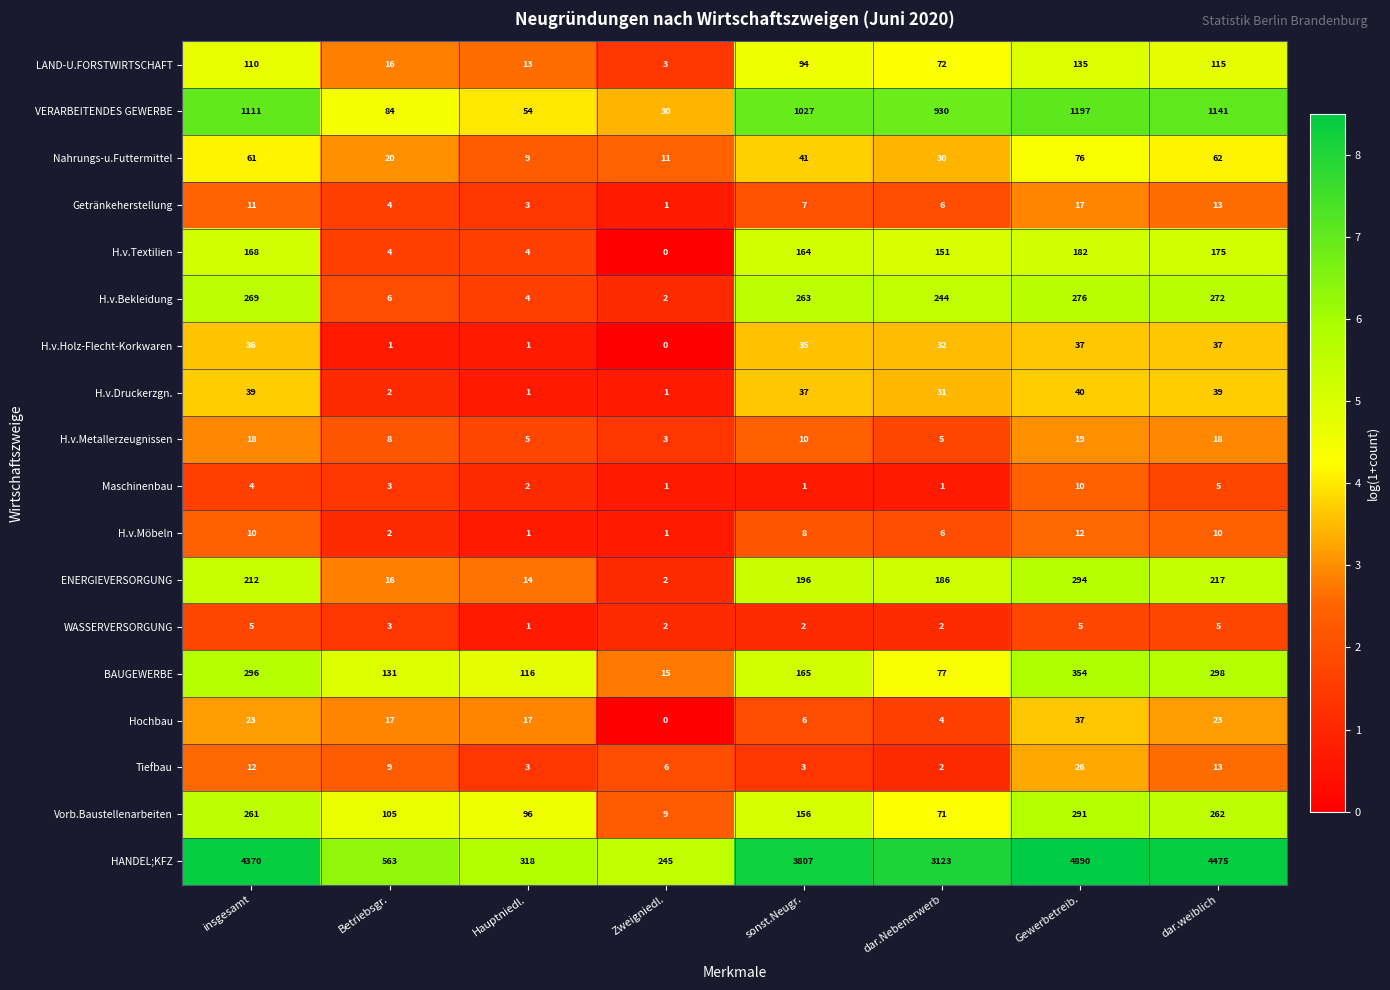

Which series changed the most between Betriebsgr. and Zweigniedl.?

HANDEL;KFZ